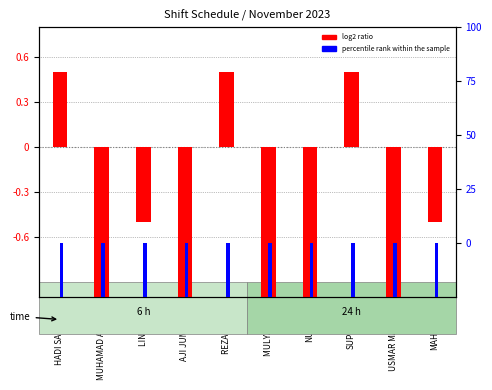

Which series has the widest spread of values?

log2 ratio